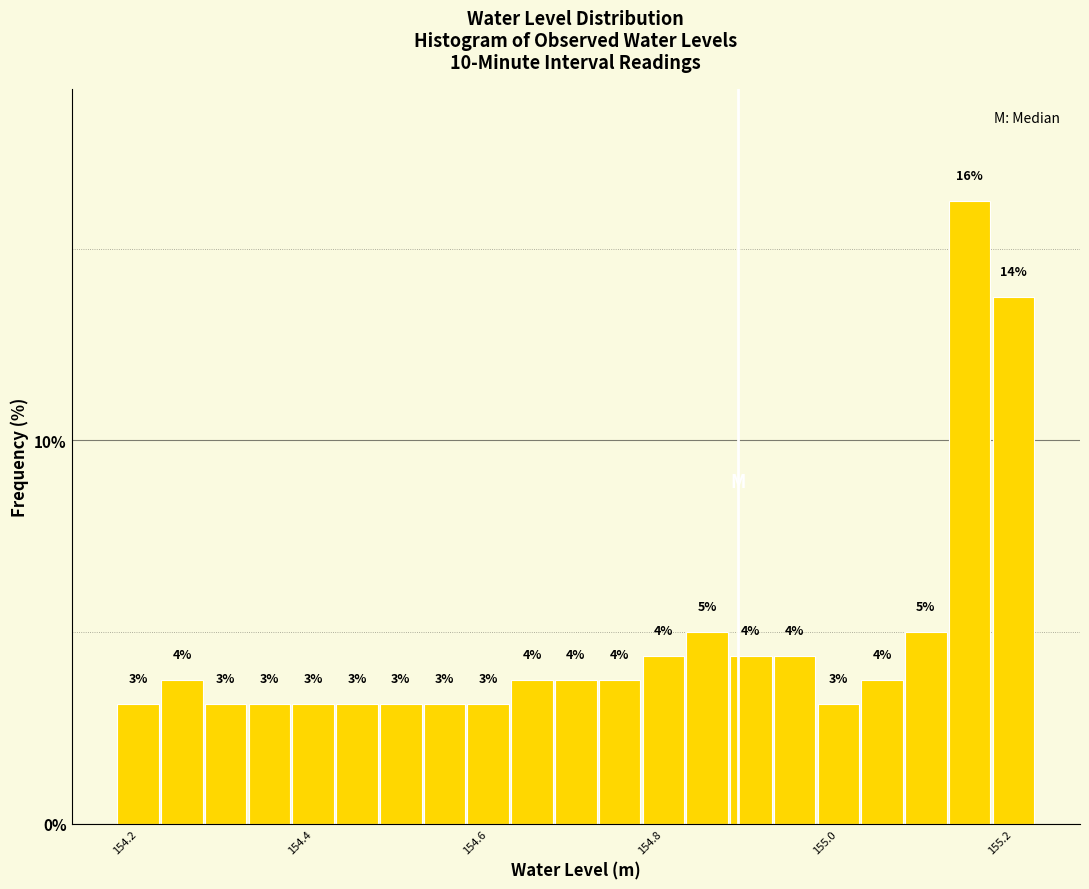

Around what value on the x-axis is the tallest bar? Give the approximate position of its centre, as read against the axis.

155.16